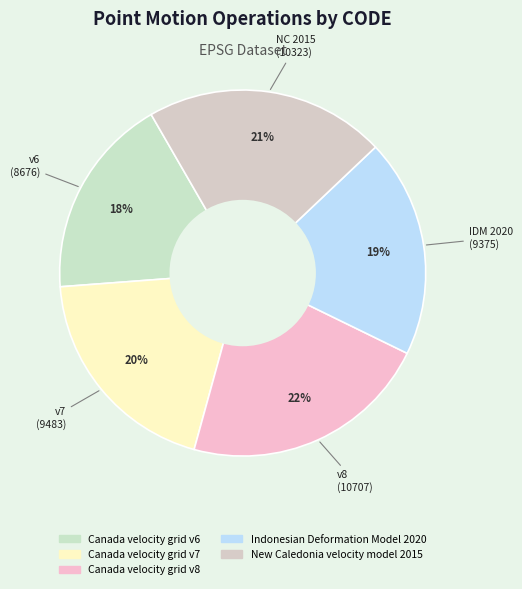

The Canada velocity grid v7 slice represents 20% of the pie. True or false?

True